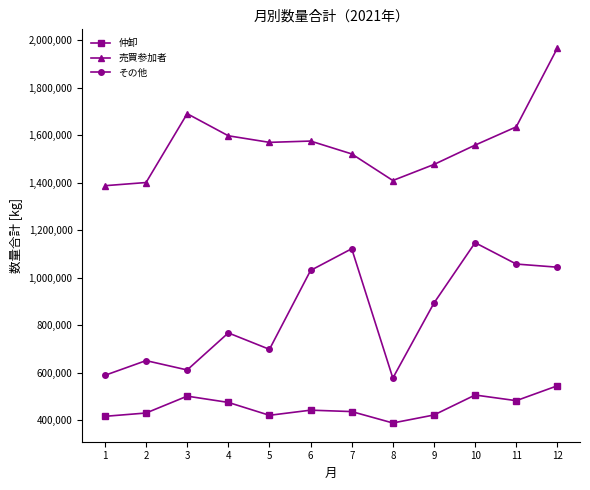

At which category does その他 reach its first local peak?

2